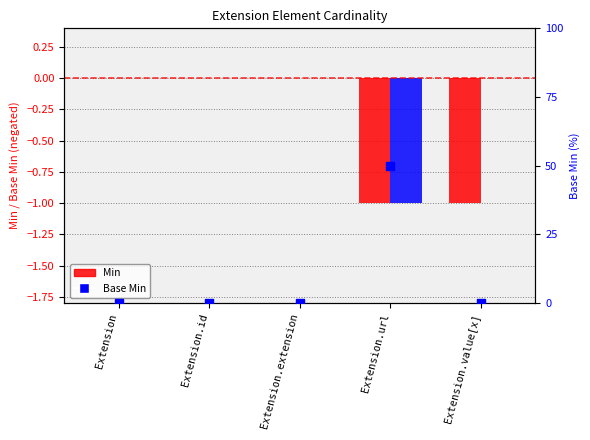

Which series contains the lowest Y value?

Min